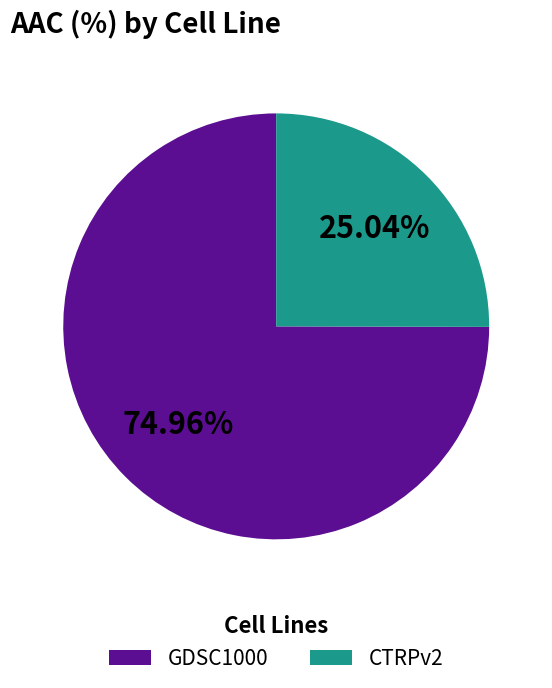

What percentage is the CTRPv2 slice, to the nearest percent?

25%